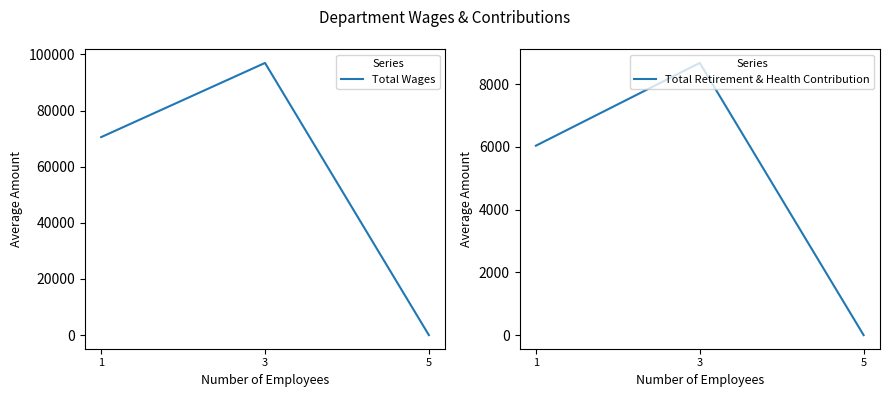

At how many categories does at least one series exceed 38466?

2